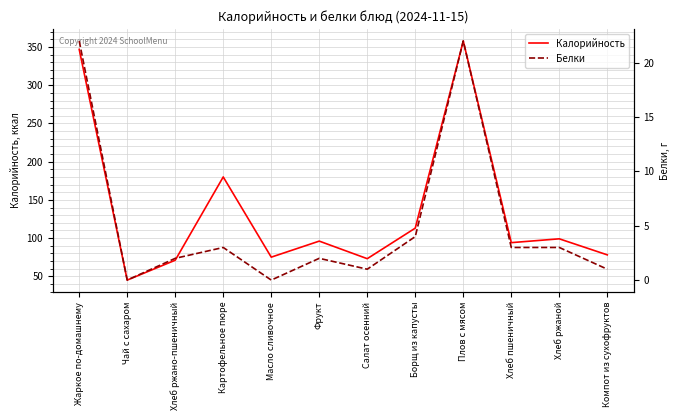

True or false: Калорийность and Белки intersect in this chart.

False